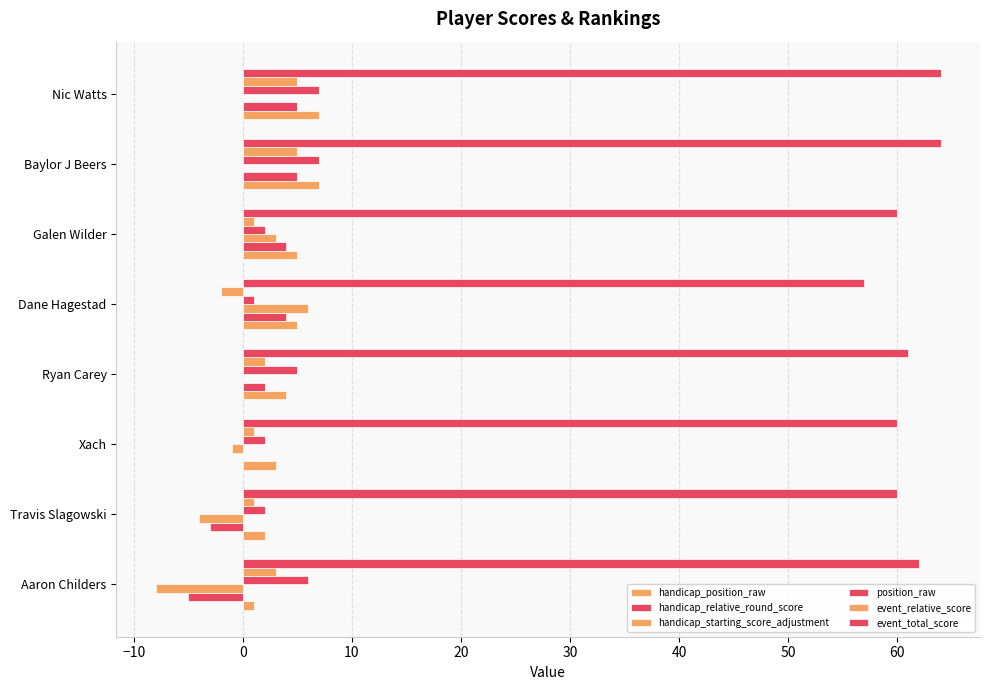

List the series in order of their peak value, lowest first.

handicap_relative_round_score, event_relative_score, handicap_starting_score_adjustment, handicap_position_raw, position_raw, event_total_score